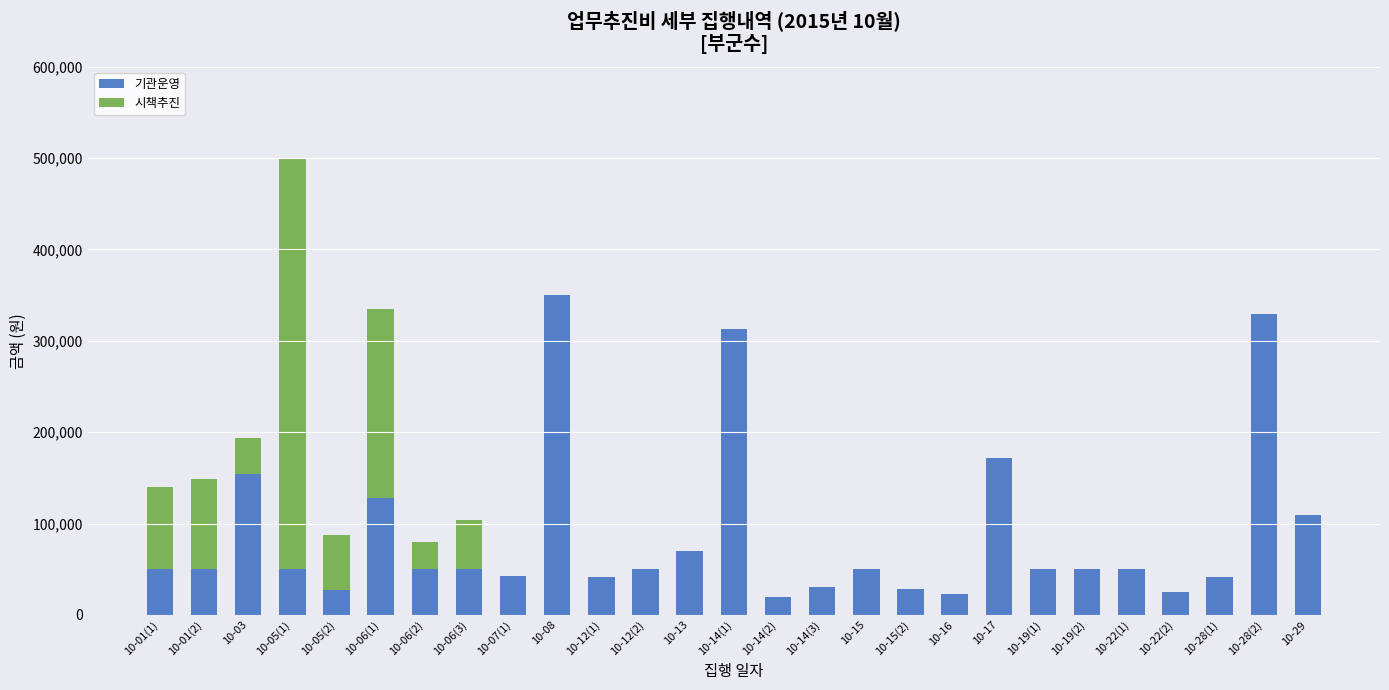

Does the chart contain stacked bars?

Yes